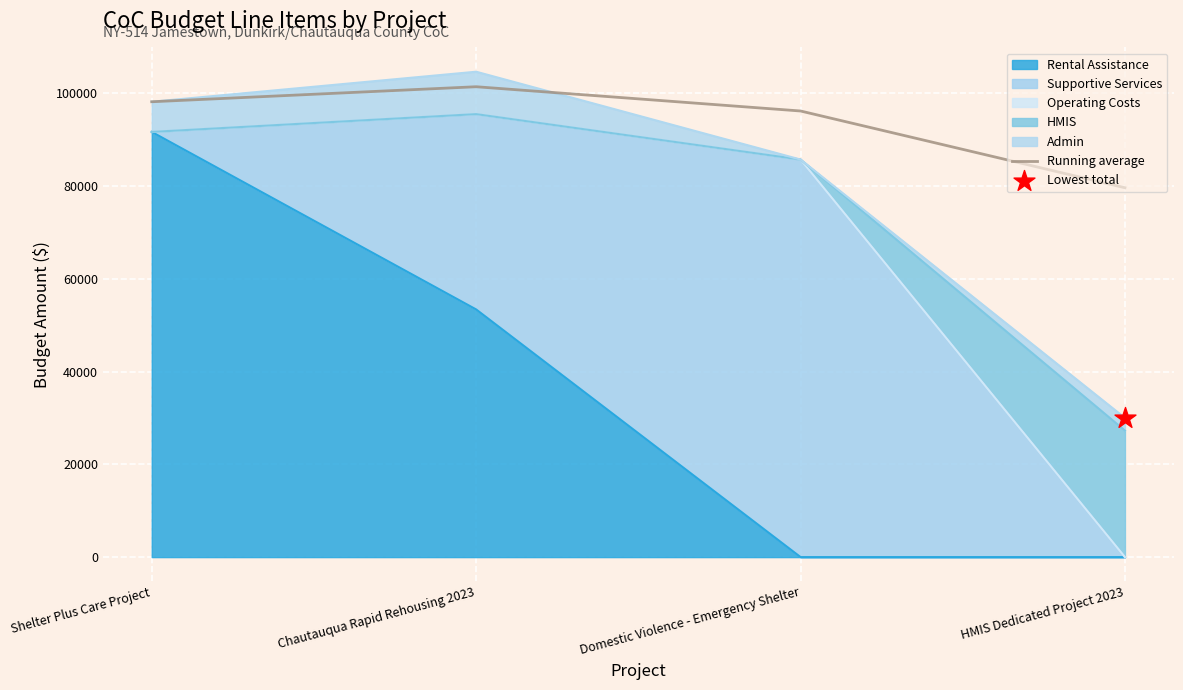

What is the change in value from Shelter Plus Care Project to Domestic Violence - Emergency Shelter?

-1993.0